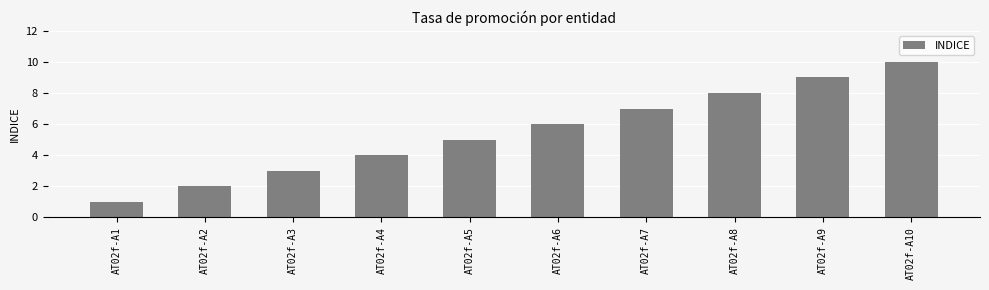

What is the difference between the maximum and minimum values?

9